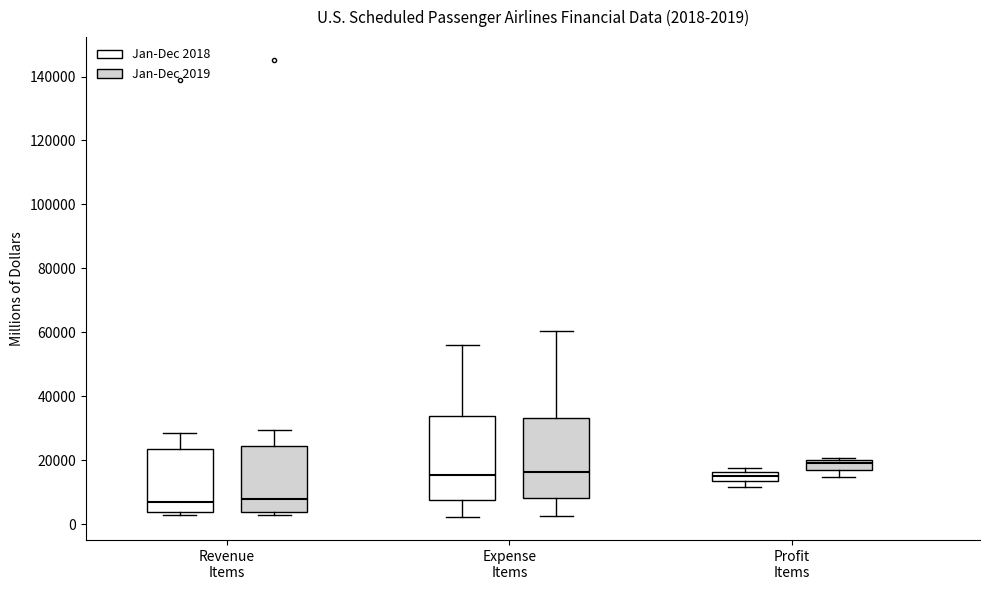

Which box's median line is the highest?

Profit Items (Jan-Dec 2019)